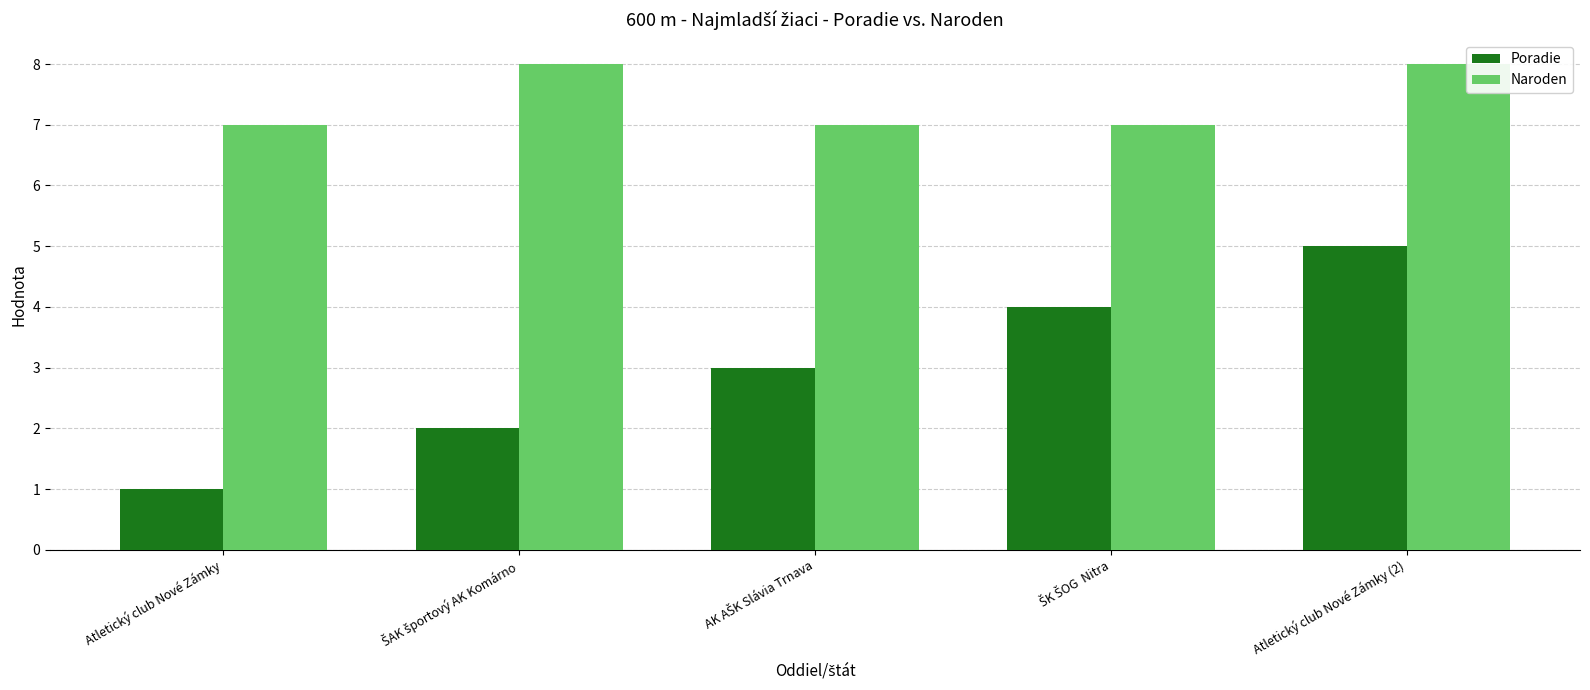

How many series are shown in this chart?

2